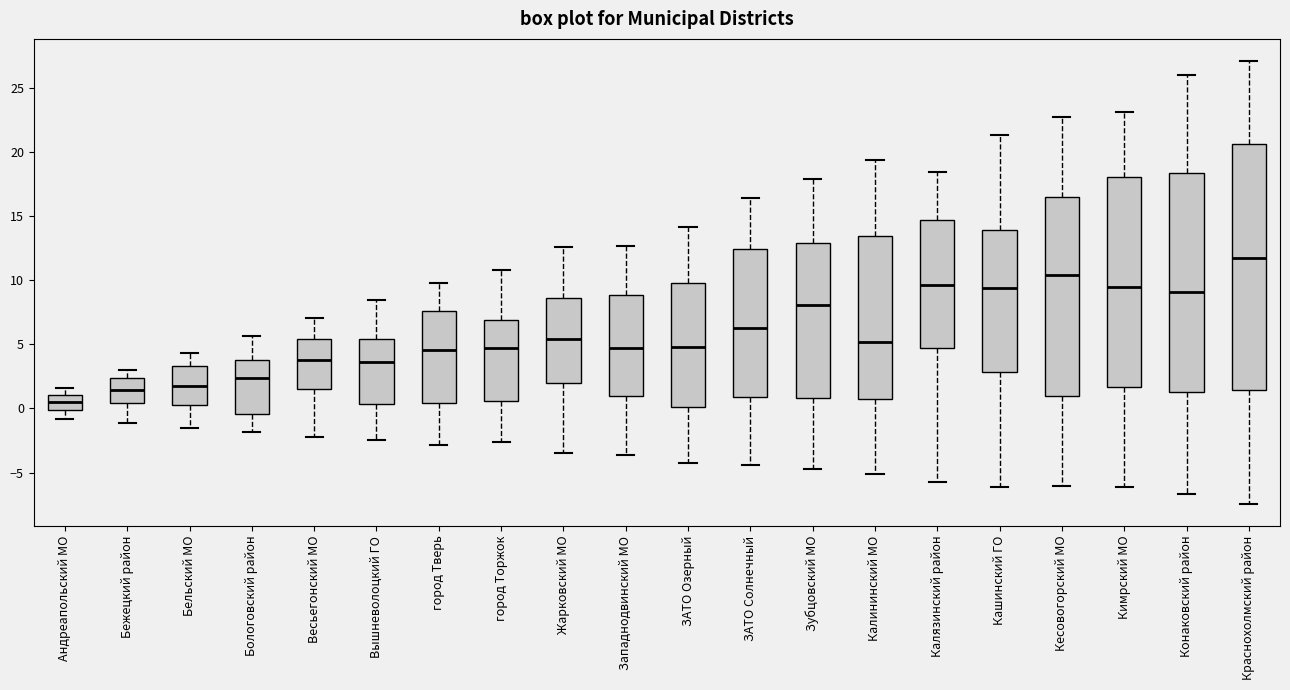

Where is the lower edge of the box for ЗАТО Озерный on the y-axis? The values are not printed on the chart, so give them approximately, as read against the axis.

0.0